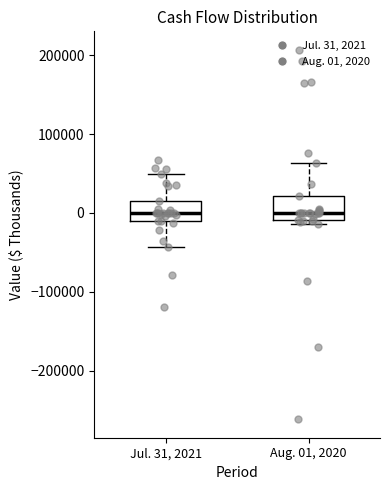

Reading left to right, transcribe this box plot: for each box, give where its median line is, the range the box spans, and where its two whiskers end, as read against the y-axis. The values are not printed on the chart, so give them approximately, as read against the axis.

Jul. 31, 2021: median 0, box -10000 to 20000, whiskers -40000 to 50000
Aug. 01, 2020: median 0, box -10000 to 20000, whiskers -10000 (just below the box's lower edge) to 60000